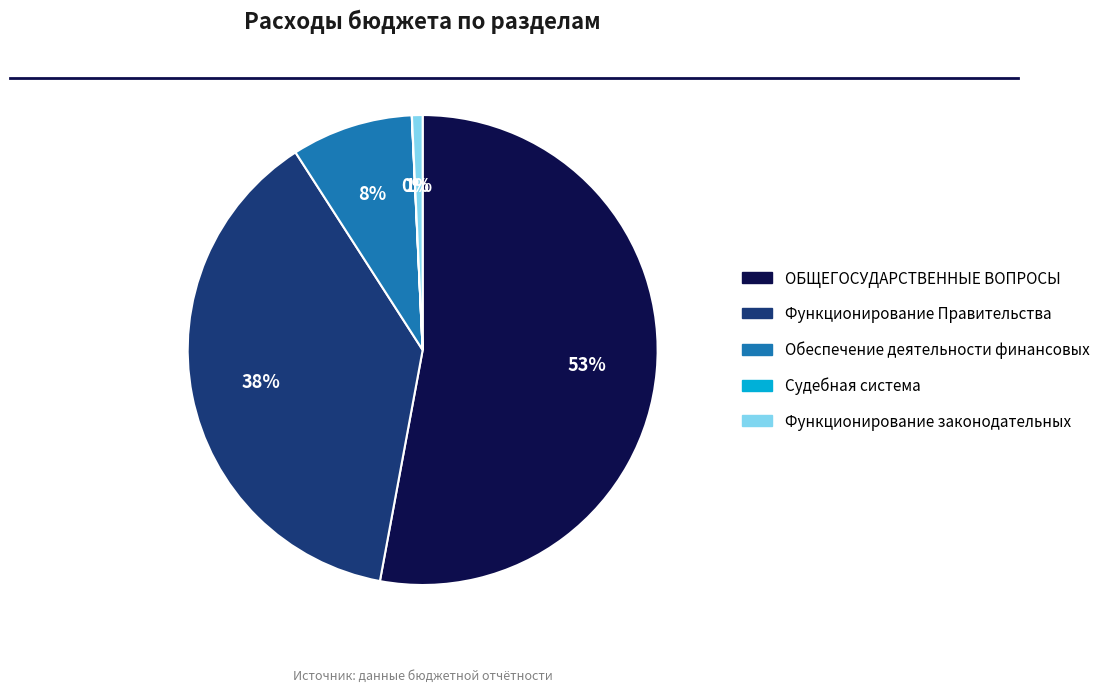

Approximately how many times larger is the value at Функционирование Правительства compared to ОБЩЕГОСУДАРСТВЕННЫЕ ВОПРОСЫ?

0.7